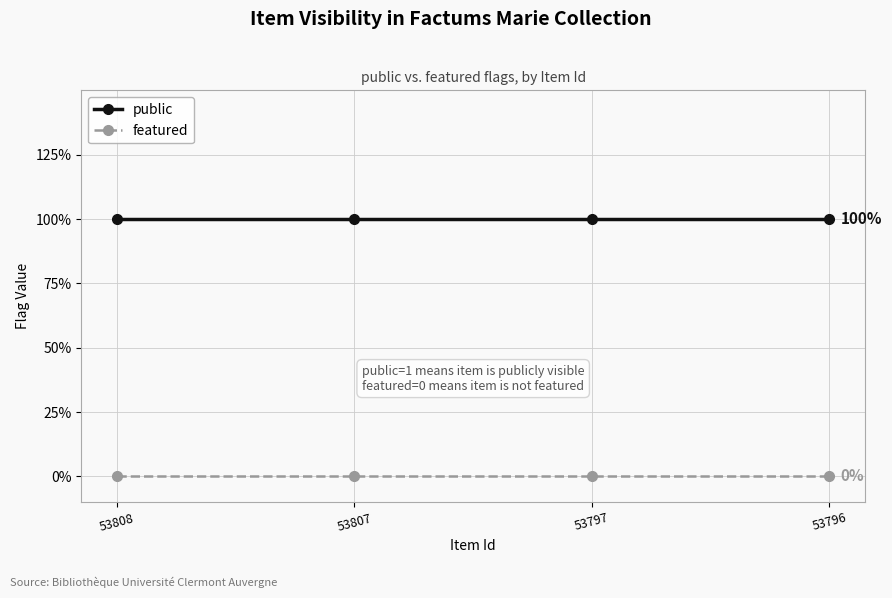

True or false: public and featured cross at least once.

False